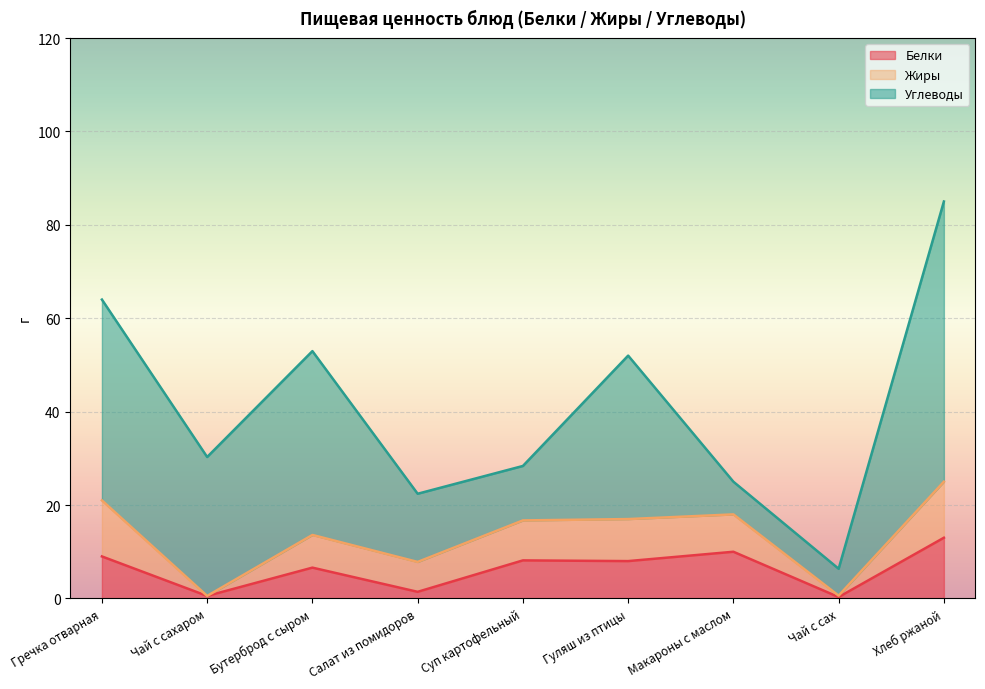

What is the difference between the Углеводы values at Гуляш из птицы and Чай с сах?

29.2